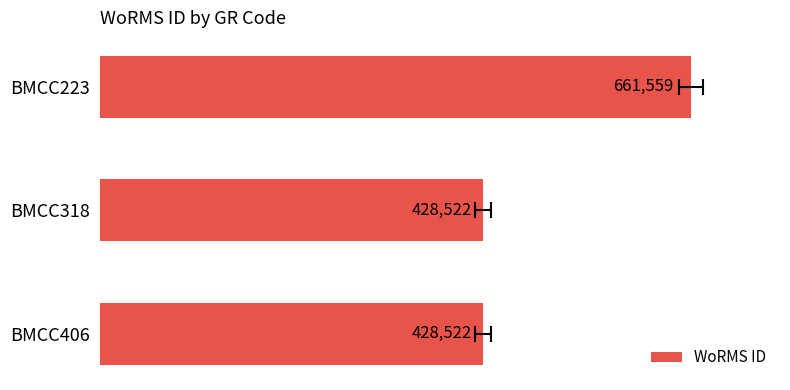

What is the sum of the values at BMCC318 and BMCC223?

1090081